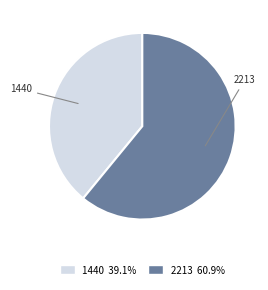

Between 1440 and 2213, which is larger?

2213